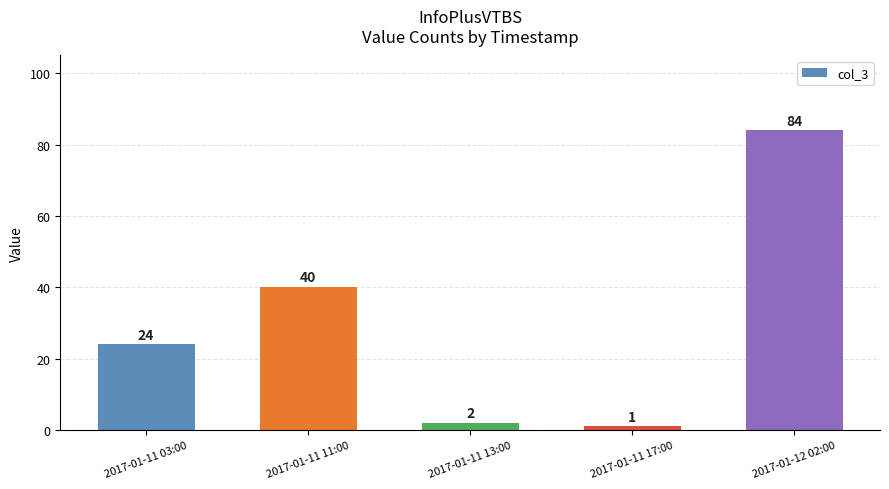

Where is the data nearest to the value 42?

2017-01-11 11:00